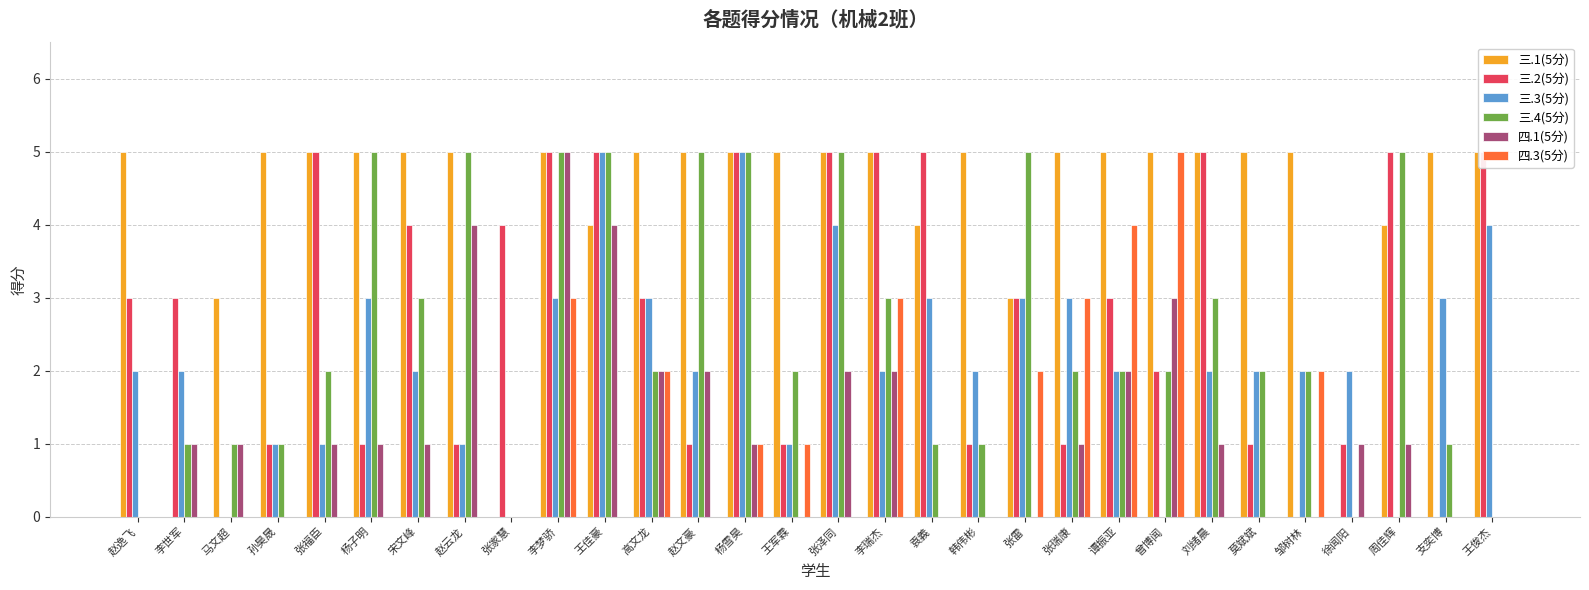

Between 袁義 and 王佳豪, which is larger?

袁義